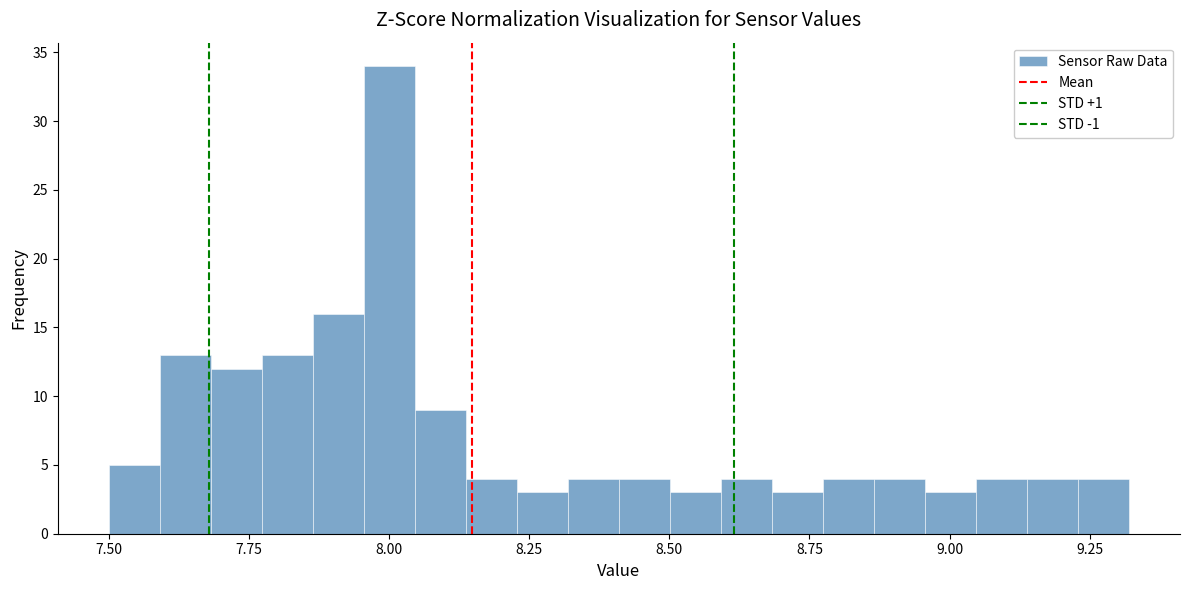

Around what value on the x-axis is the tallest bar? Give the approximate position of its centre, as read against the axis.

8.00